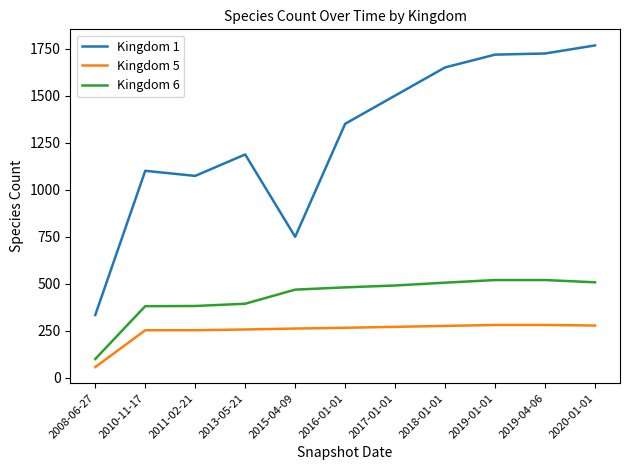

Is it true that Kingdom 5 equals 160 at 2019-04-06?

False